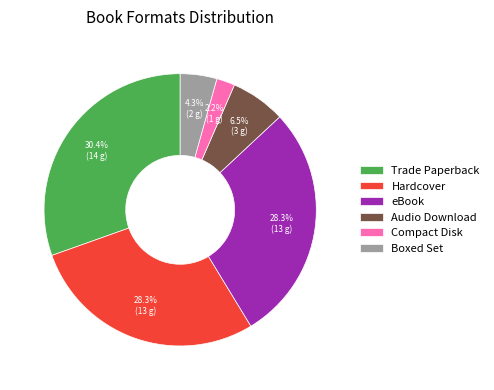

What is the smallest slice in the pie chart?

Compact Disk